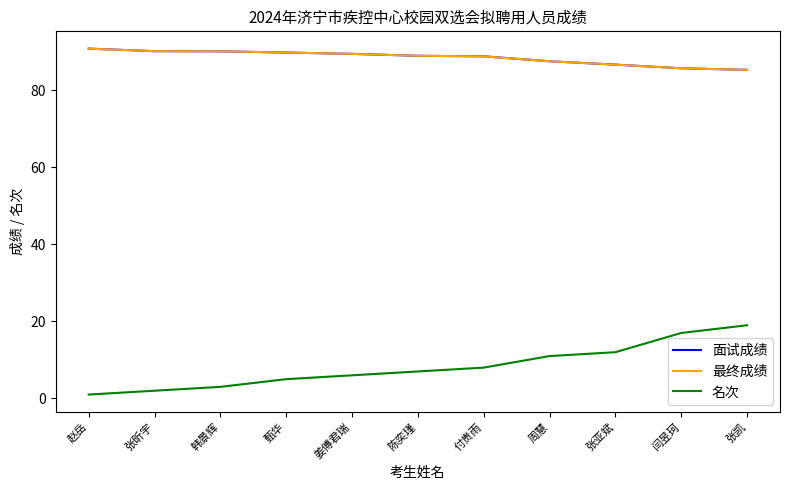

Reading left to right, what are all the values shown in this chart?

面试成绩: 90.9	90.2	90.2	89.8	89.5	89.0	88.9	87.6	86.7	85.8	85.3
最终成绩: 90.9	90.2	90.2	89.8	89.5	89.0	88.9	87.6	86.7	85.8	85.3
名次: 1.0	2.0	3.0	5.0	6.0	7.0	8.0	11.0	12.0	17.0	19.0